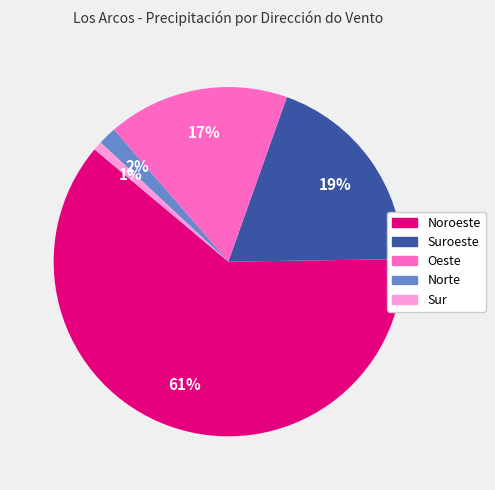

To the nearest percent, what is the average slice percentage?

20%